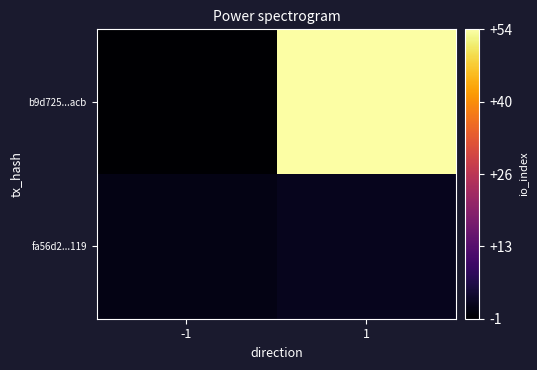

Reading right to left, what are all the values shown in this chart?

b9d725...acb: 1=54	-1=-1
fa56d2...119: 1=2	-1=1